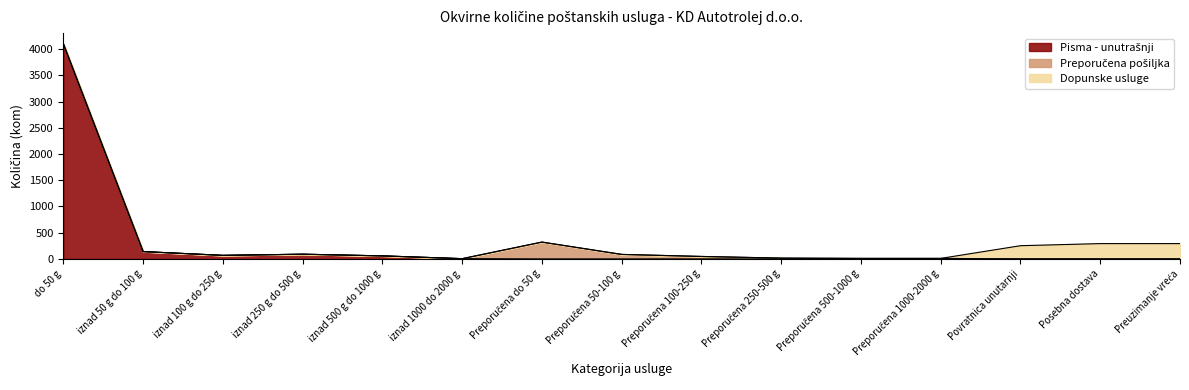

True or false: Preporučena pošiljka has a value of 10 at Preporučena 1000-2000 g.

True